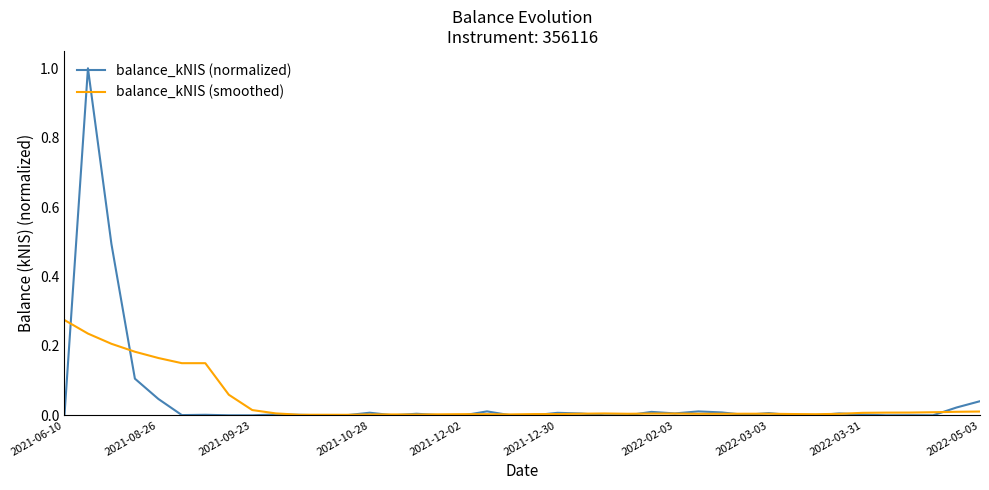

What is the maximum value for balance_kNIS (normalized)?

1.0